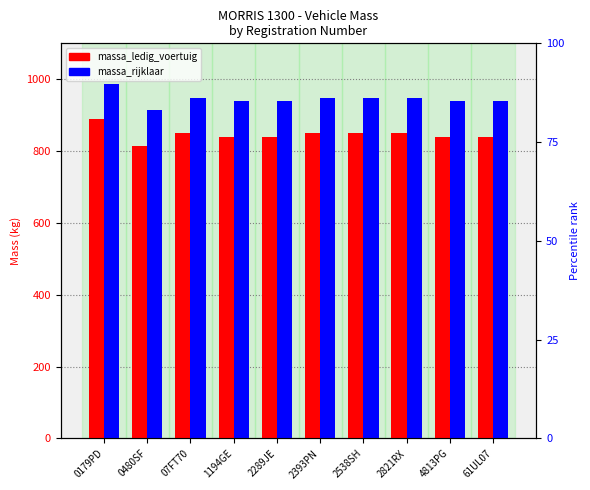

Which series has the widest spread of values?

massa_ledig_voertuig